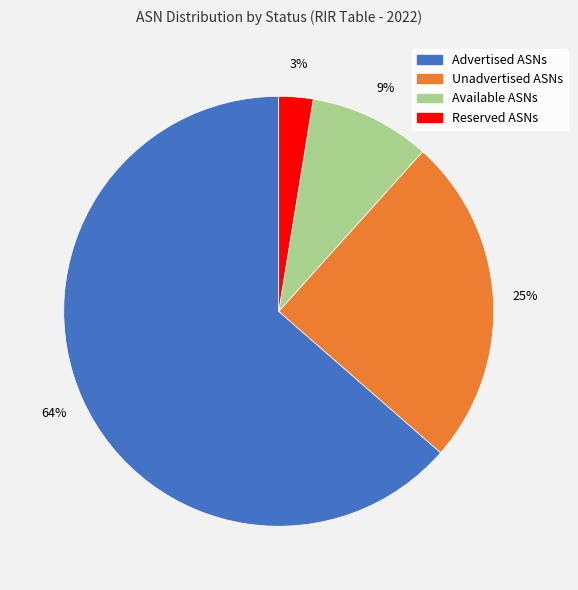

To the nearest percent, what is the average slice percentage?

25%